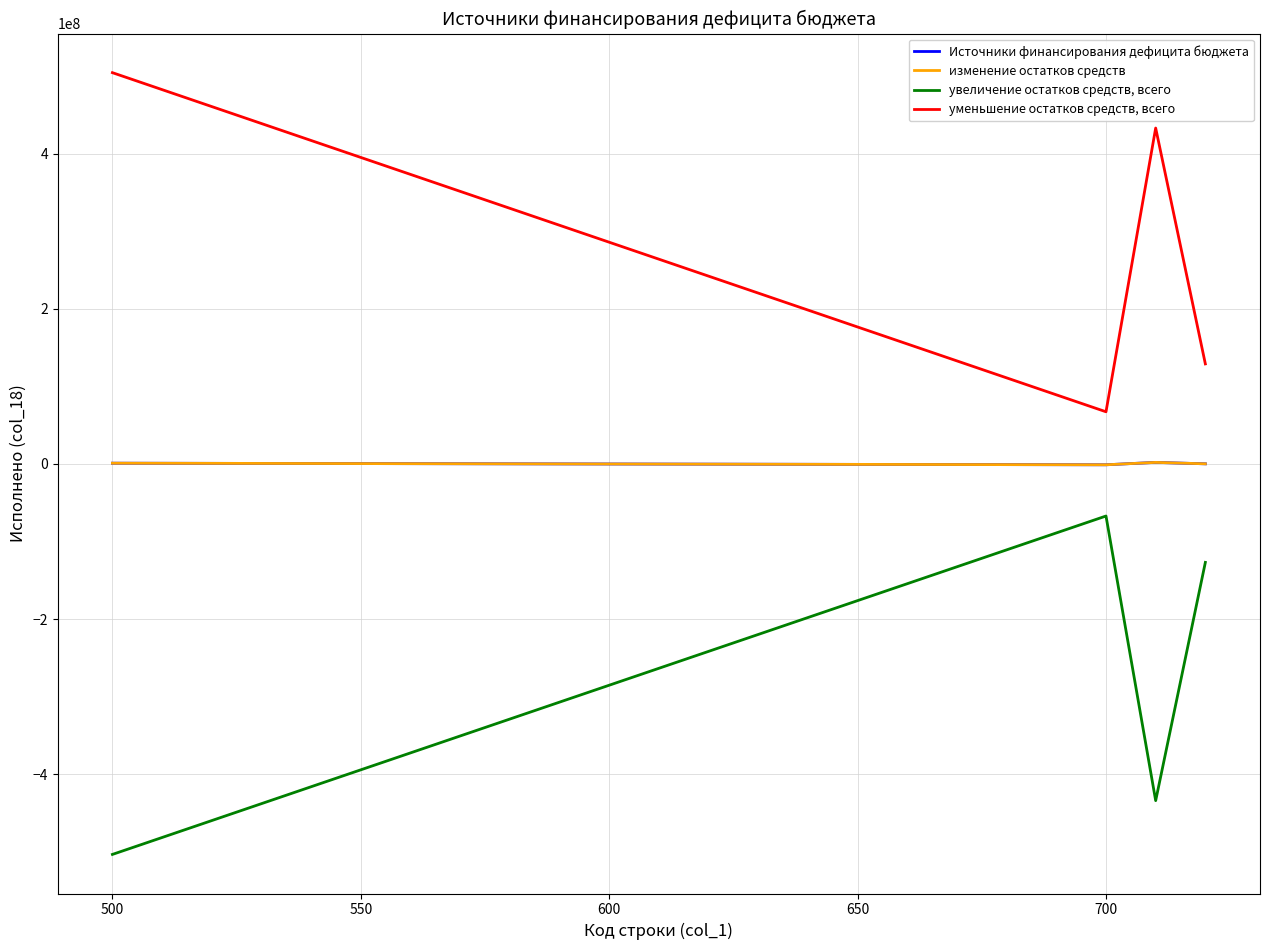

Does the chart display data point markers on the line(s)?

No